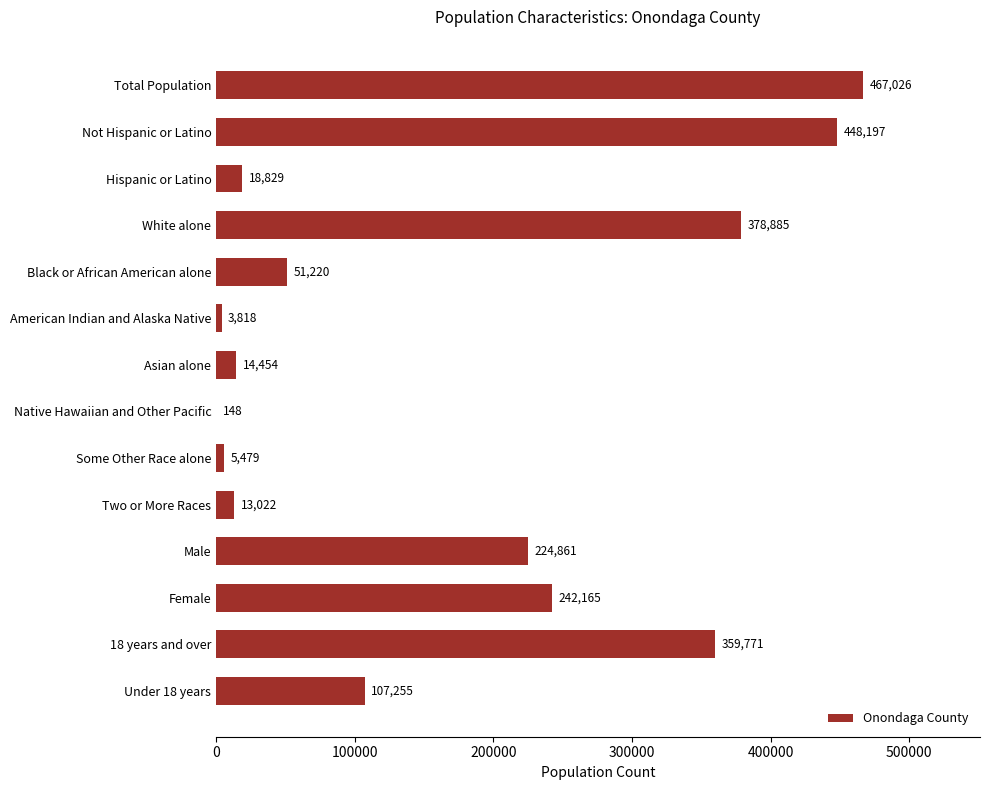

Reading top to bottom, extract all data points from this chart.

Total Population=467026	Not Hispanic or Latino=448197	Hispanic or Latino=18829	White alone=378885	Black or African American alone=51220	American Indian and Alaska Native=3818	Asian alone=14454	Native Hawaiian and Other Pacific=148	Some Other Race alone=5479	Two or More Races=13022	Male=224861	Female=242165	18 years and over=359771	Under 18 years=107255